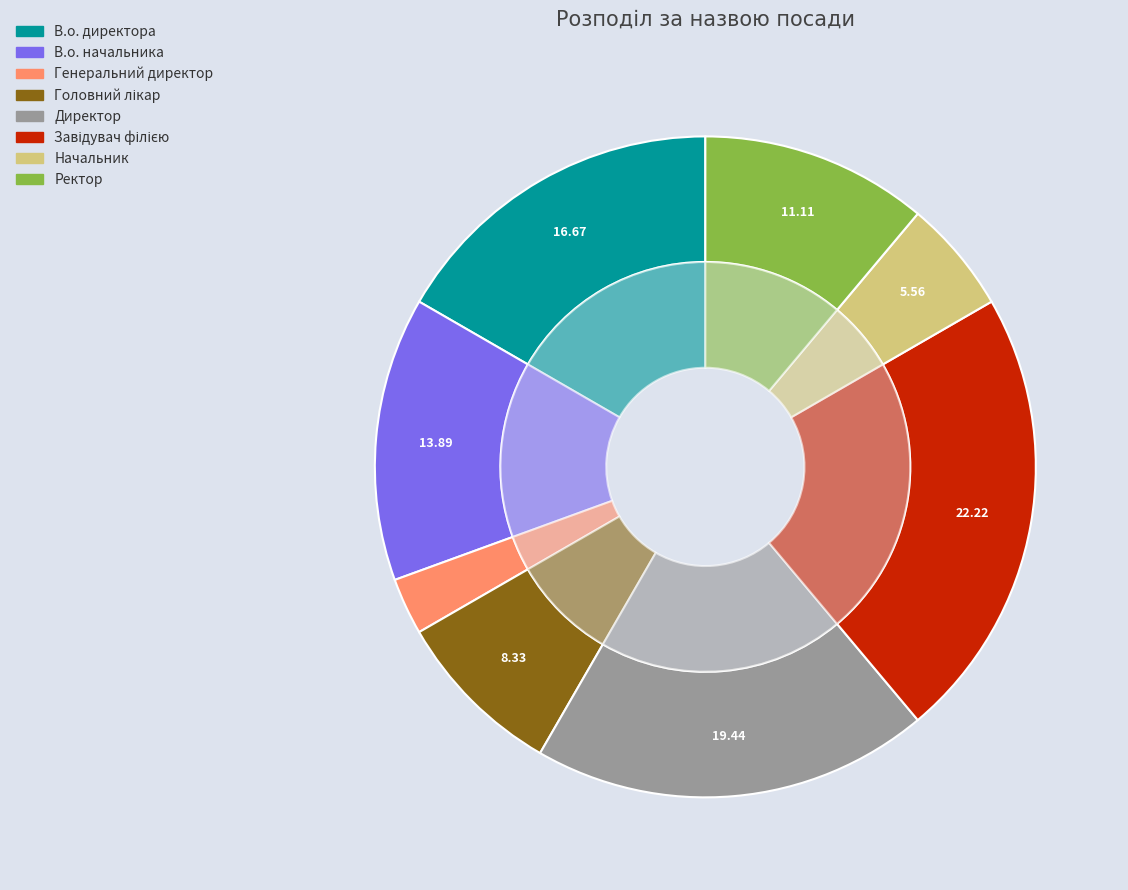

To the nearest percent, what percentage of the pie is Завідувач філією?

22%